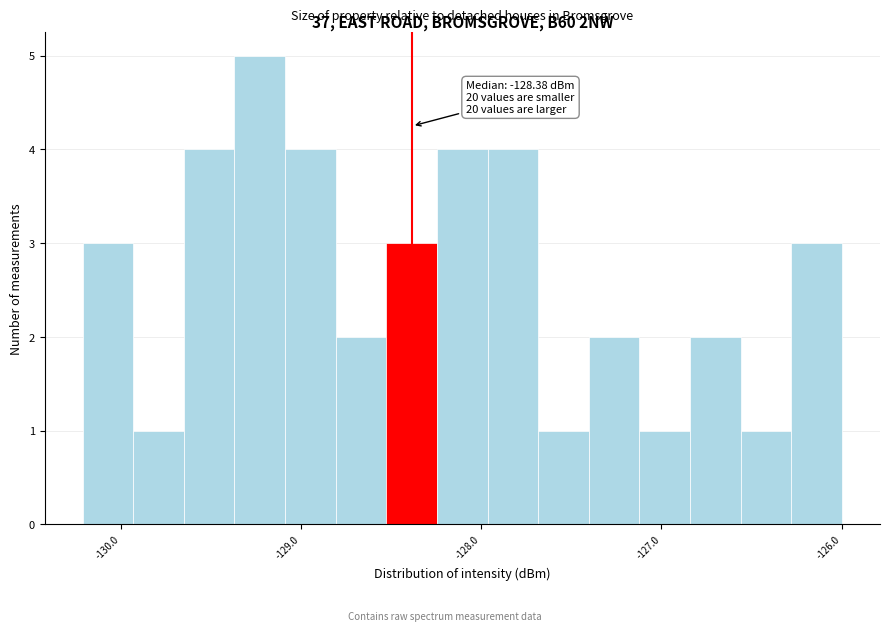

Read against the x-axis, roughly where is the centre of the tallest bar?

-129.2